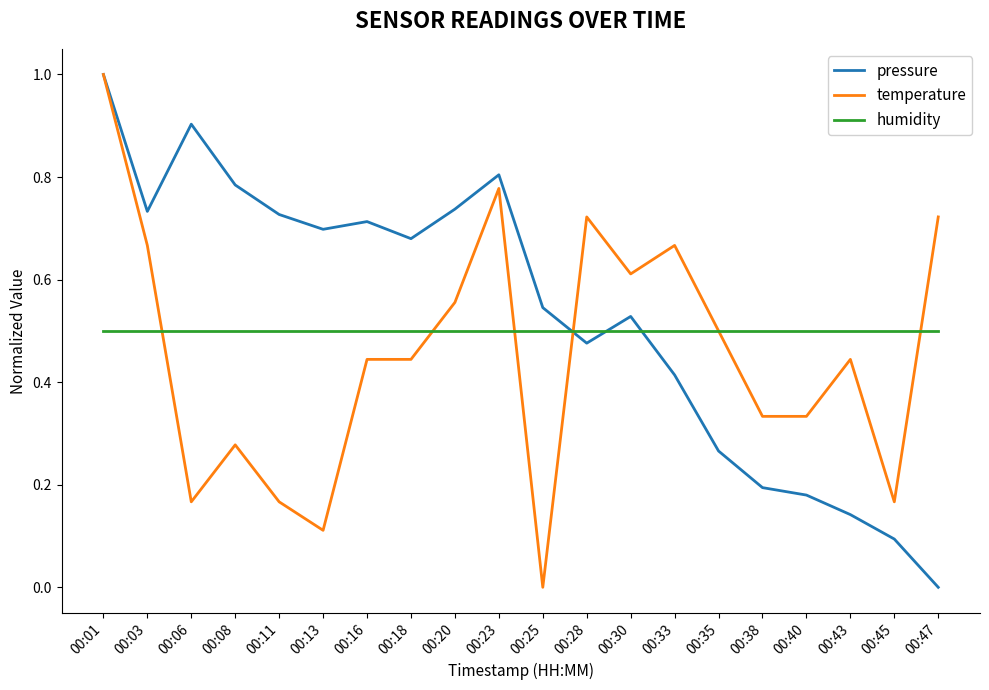

How many series are shown in this chart?

3